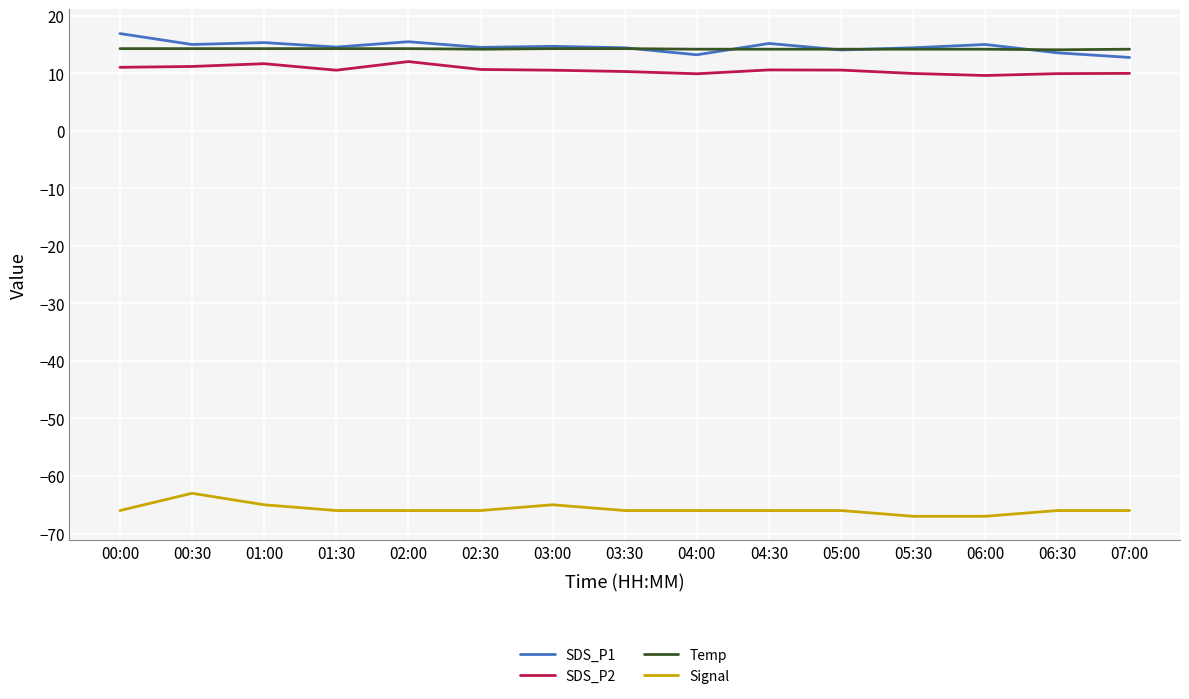

Is the value of Signal at 06:30 greater than the value of Temp at 06:30?

No